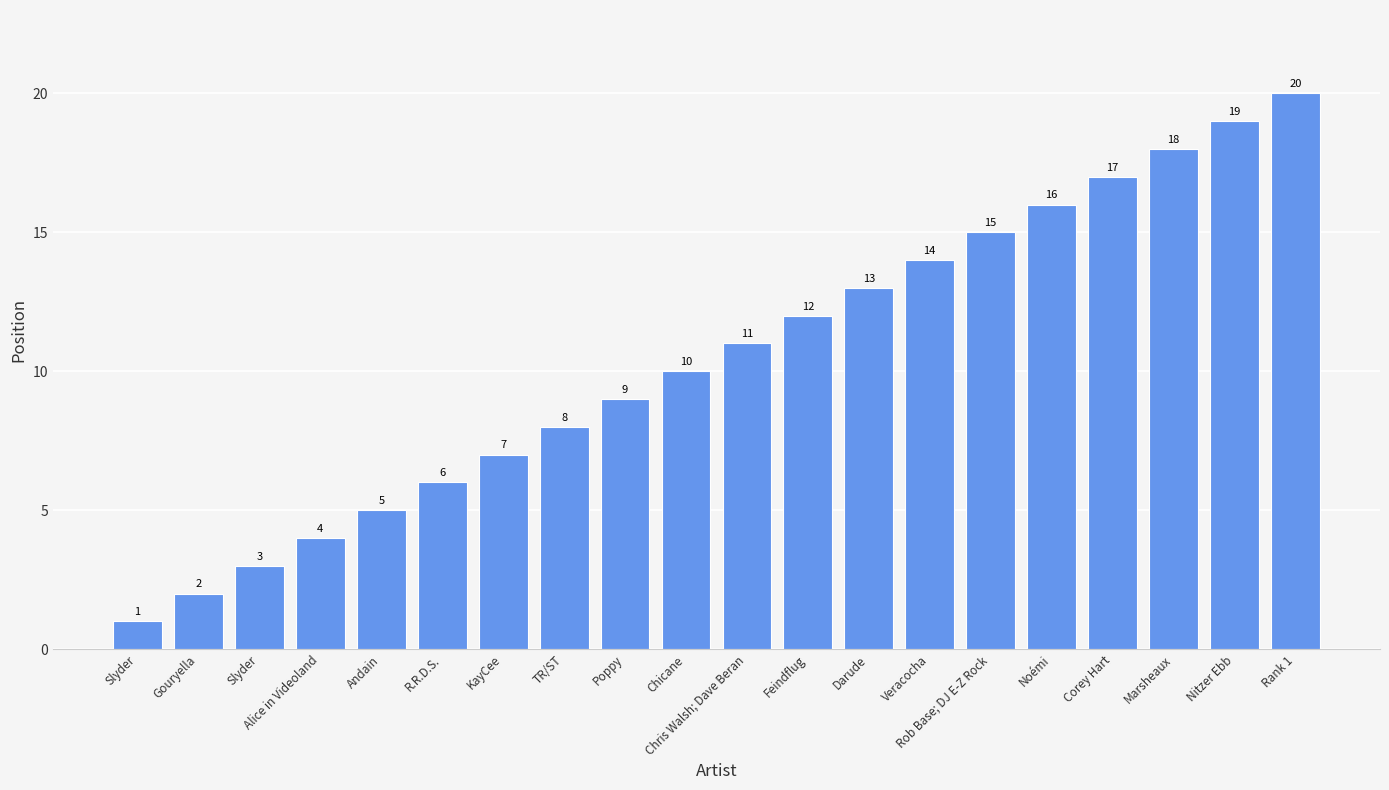

Reading left to right, list all the values displayed in this chart.

1	2	3	4	5	6	7	8	9	10	11	12	13	14	15	16	17	18	19	20